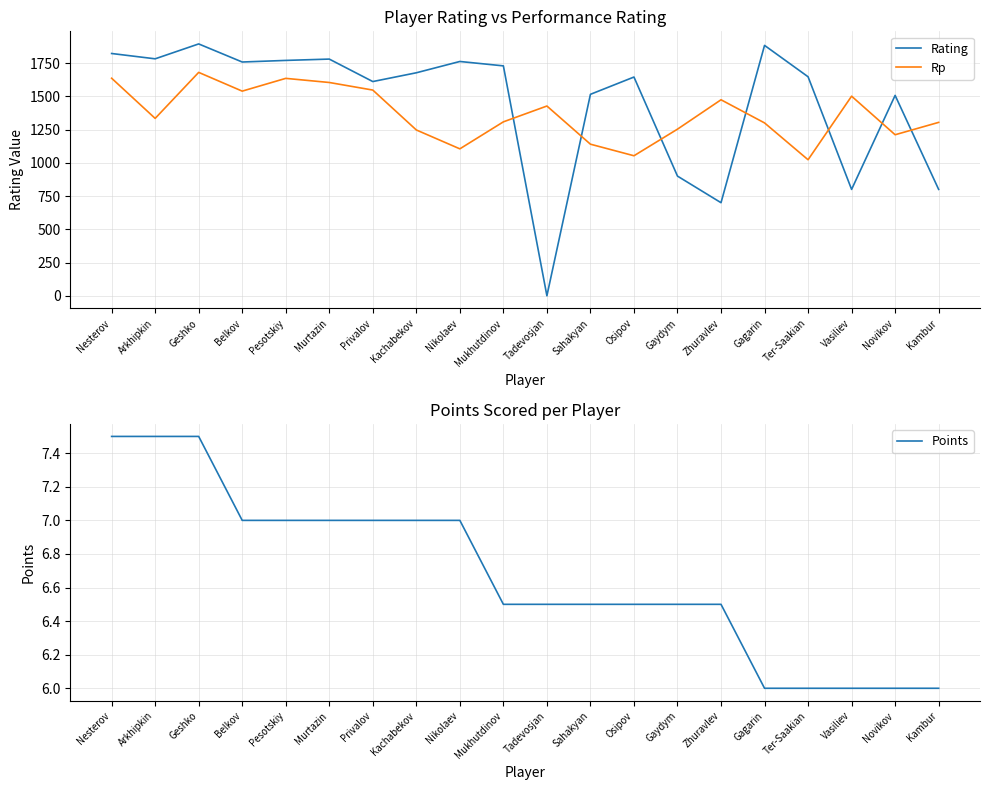

What is the maximum value shown in the chart?

1894.0